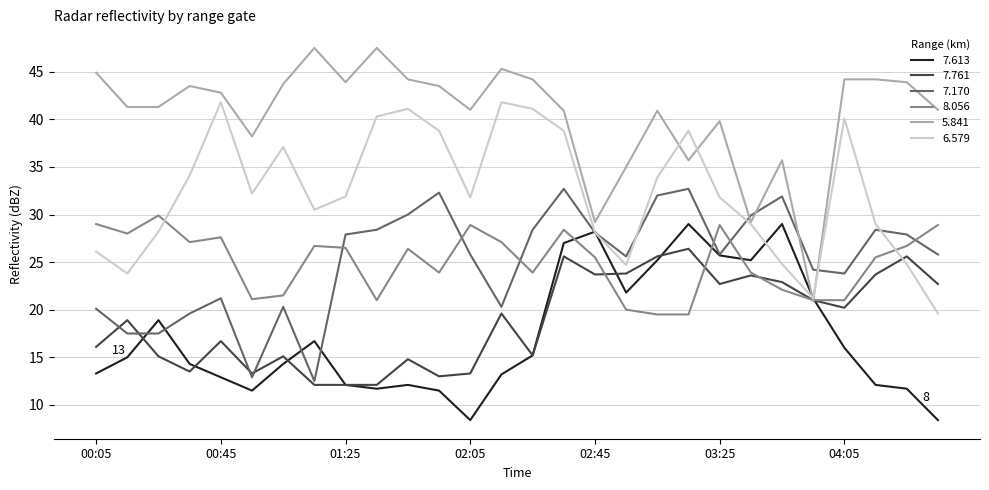

What is the minimum value for 5.841?

20.9